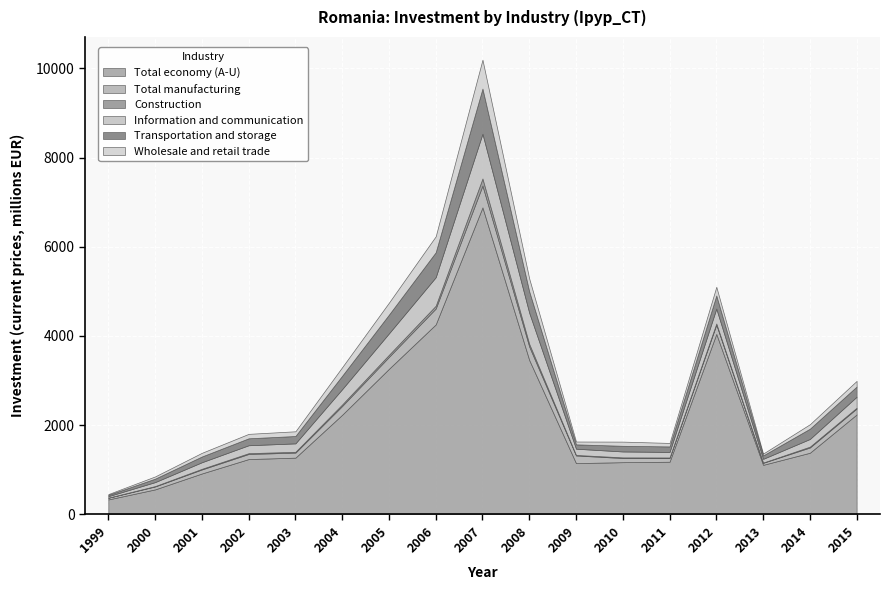

How many lines are shown in the chart?

6